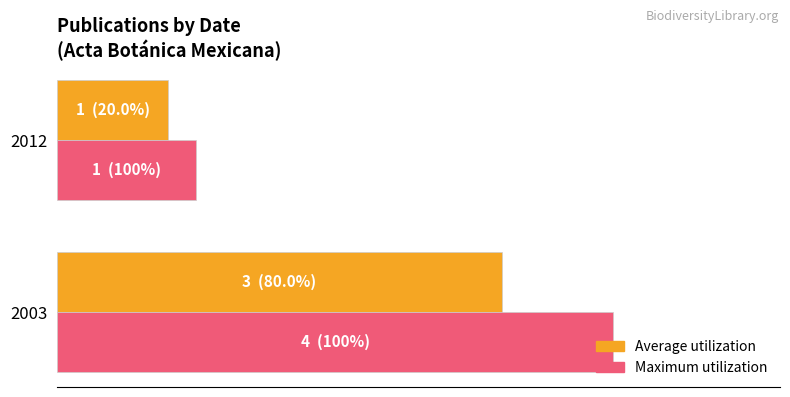

What is the sum of all Maximum utilization values?

5.0